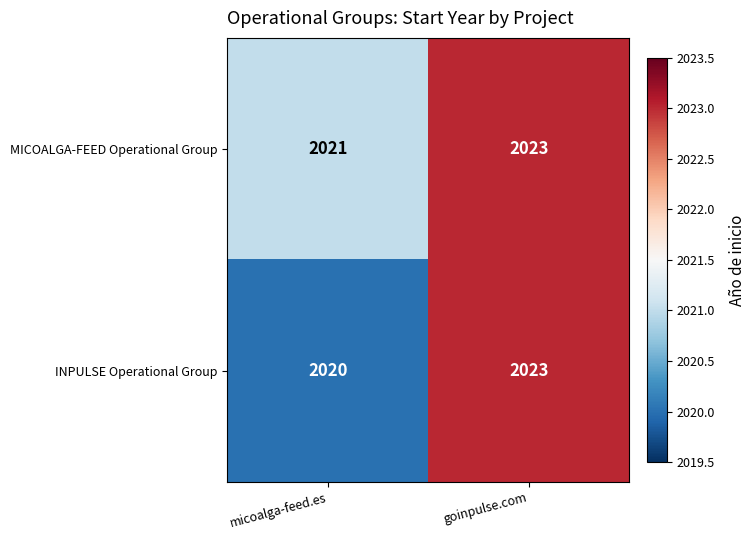

Reading left to right, what are all the values shown in this chart?

MICOALGA-FEED Operational Group: 2021	2023
INPULSE Operational Group: 2020	2023